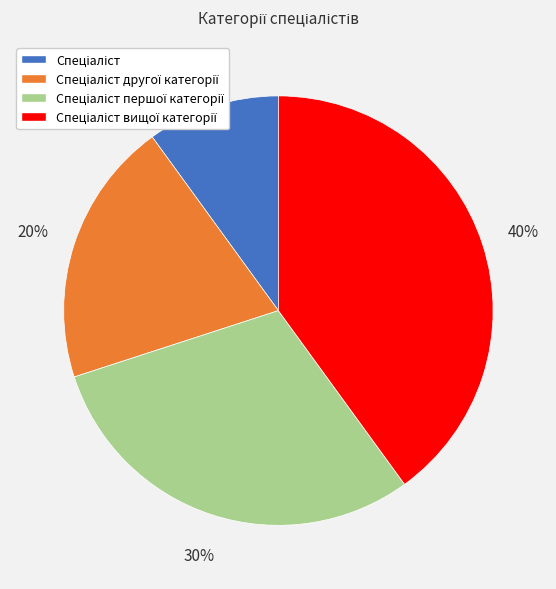

To the nearest percent, what is the difference between the largest and smallest slice percentages?

30%